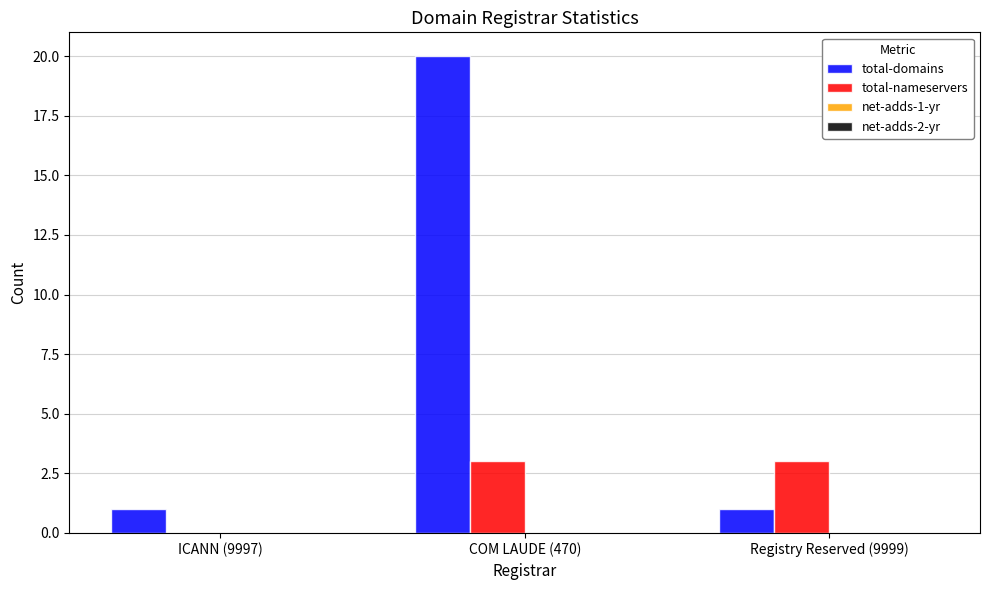

The total-domains series shows 20 at COM LAUDE (470). True or false?

True